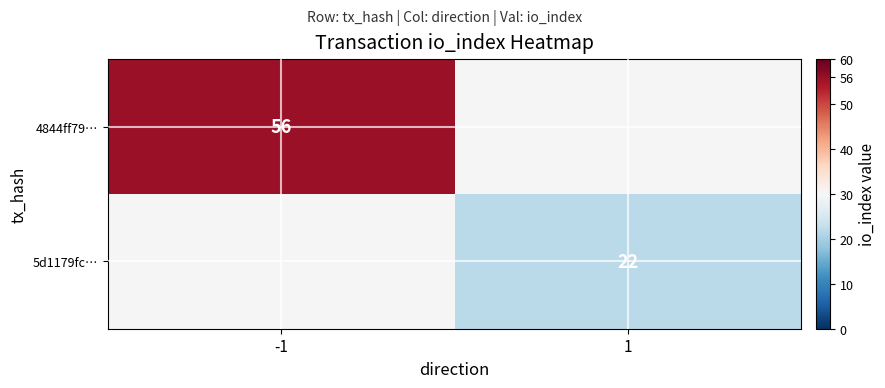

Between 1 and -1, which is larger?

-1